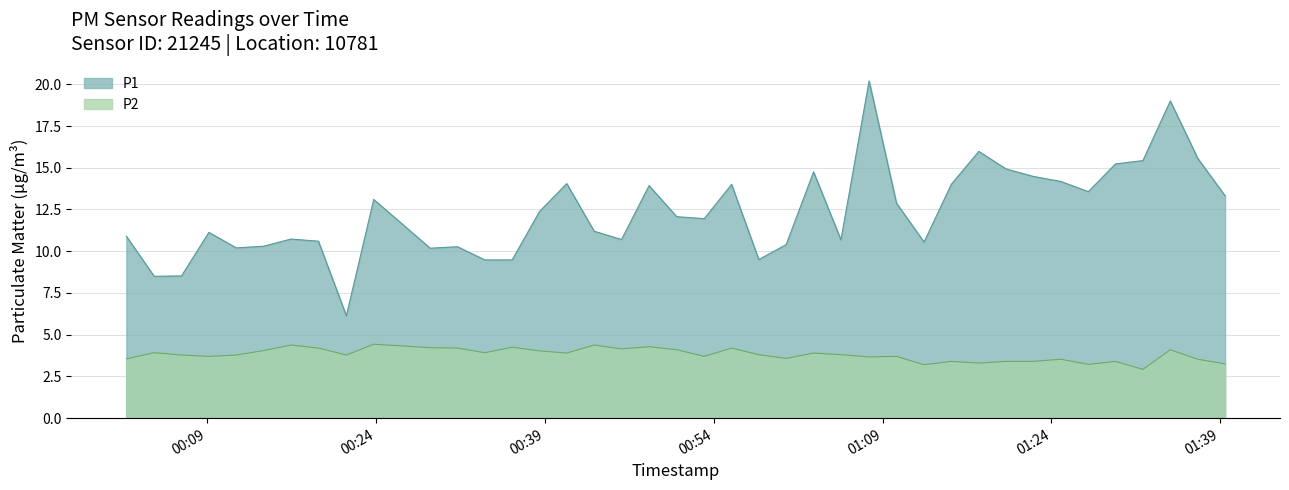

What is the difference between the maximum and second lowest values in the P2 series?

1.2